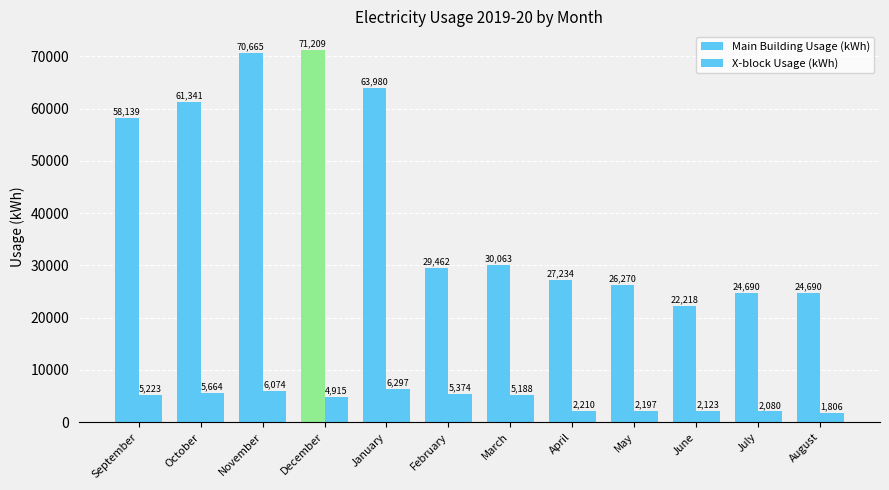

How many values in the X-block Usage (kWh) series are below 5188?

6